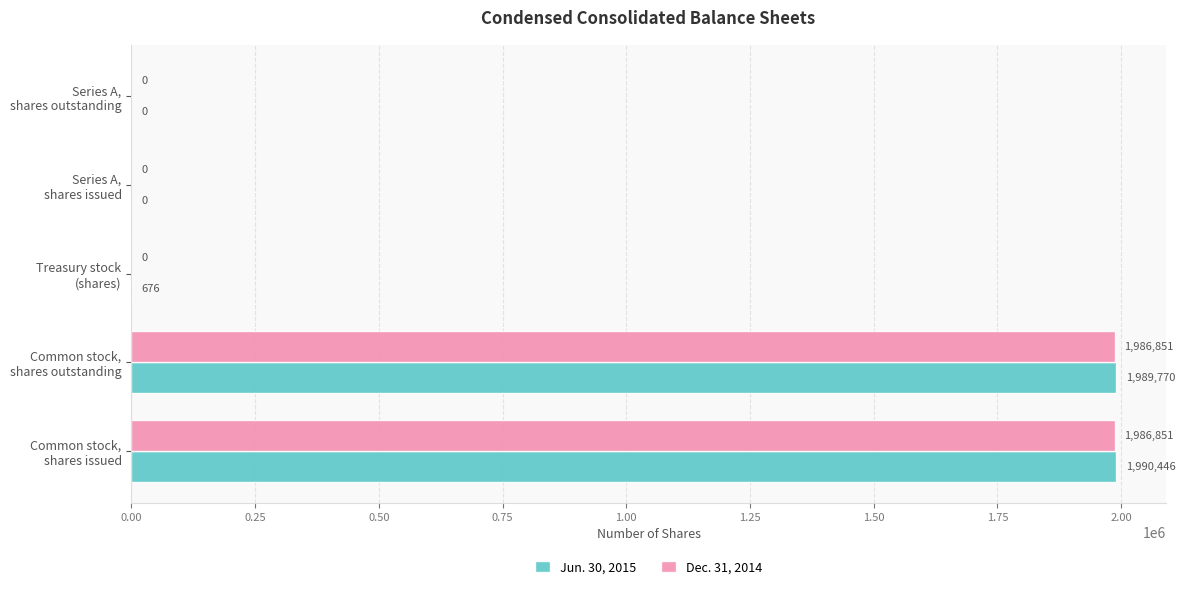

Which series has the largest total across all categories?

Jun. 30, 2015